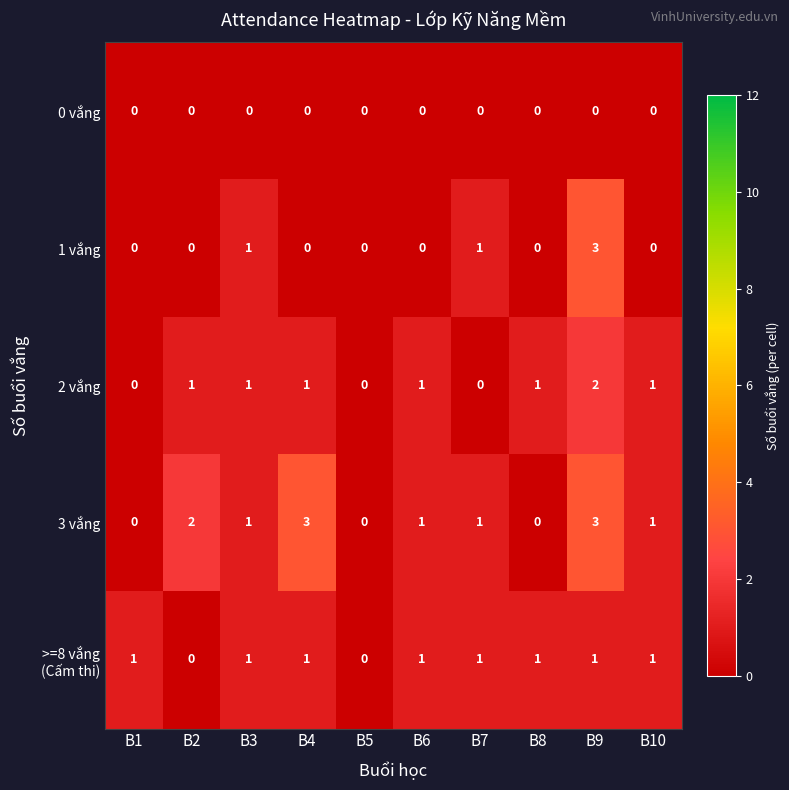

Which series changed the most between B3 and B7?

2 vắng